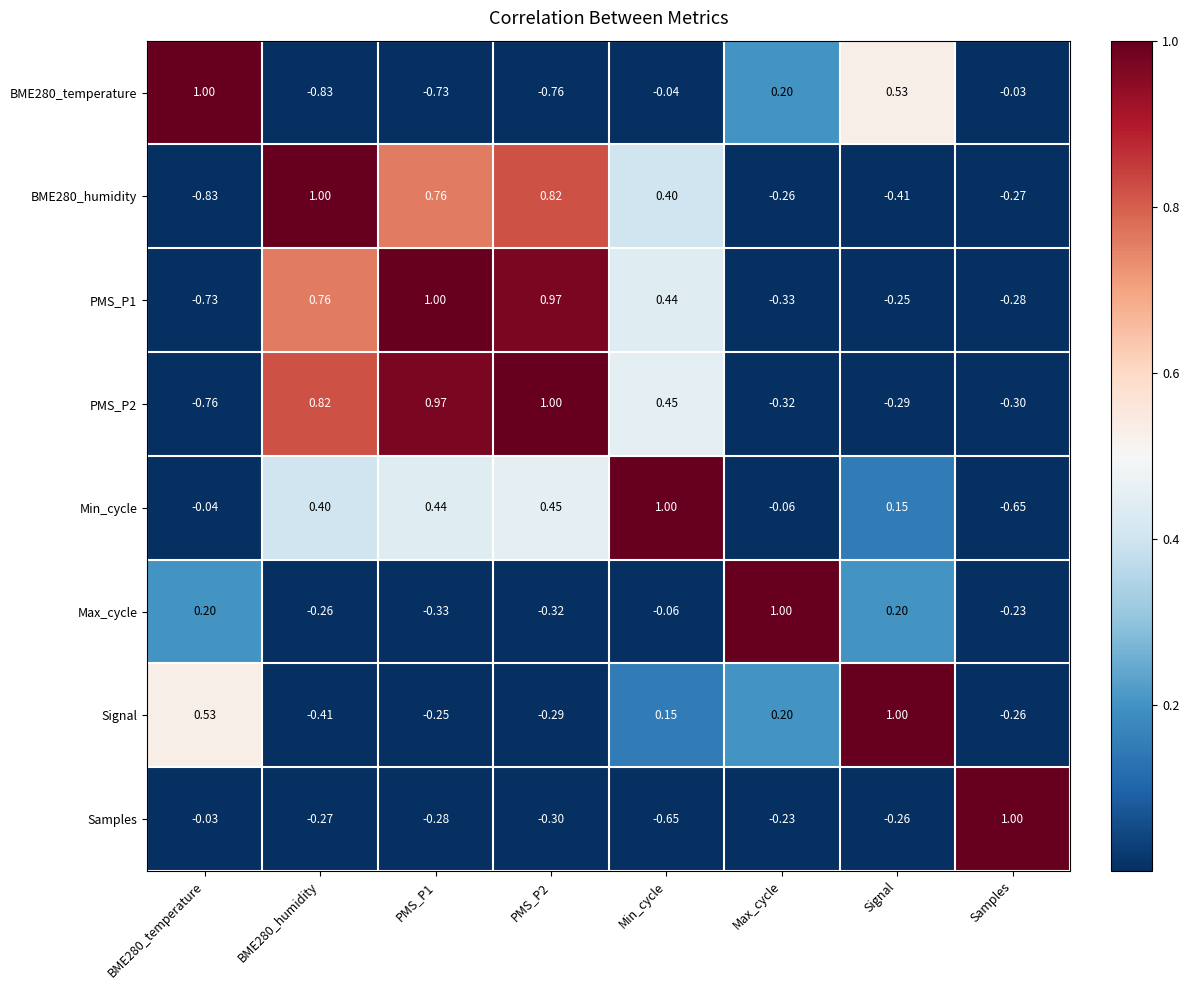

At which category is the sum across all series the highest?

Min_cycle